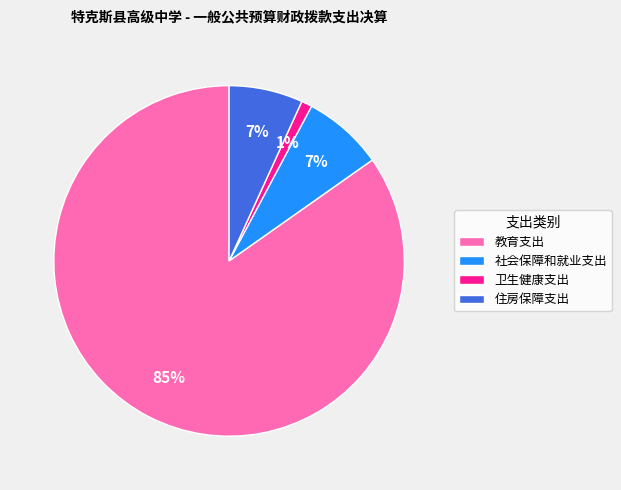

Which slice is the smallest?

卫生健康支出